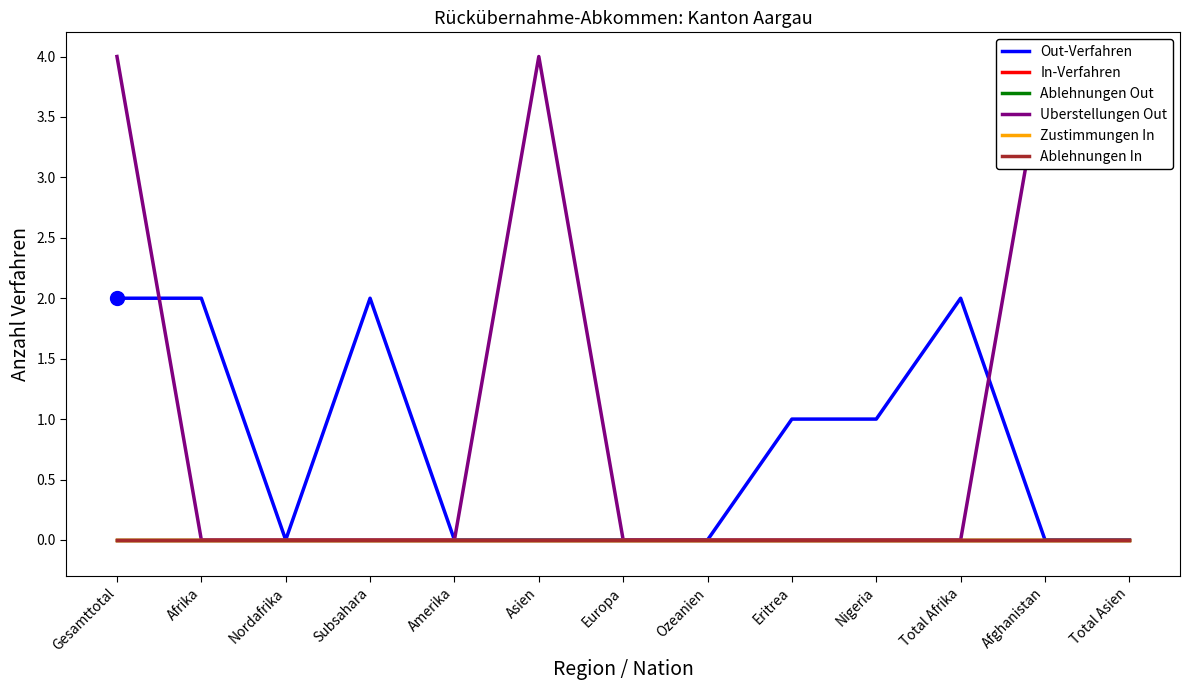

Which series has the widest spread of values?

Uberstellungen Out